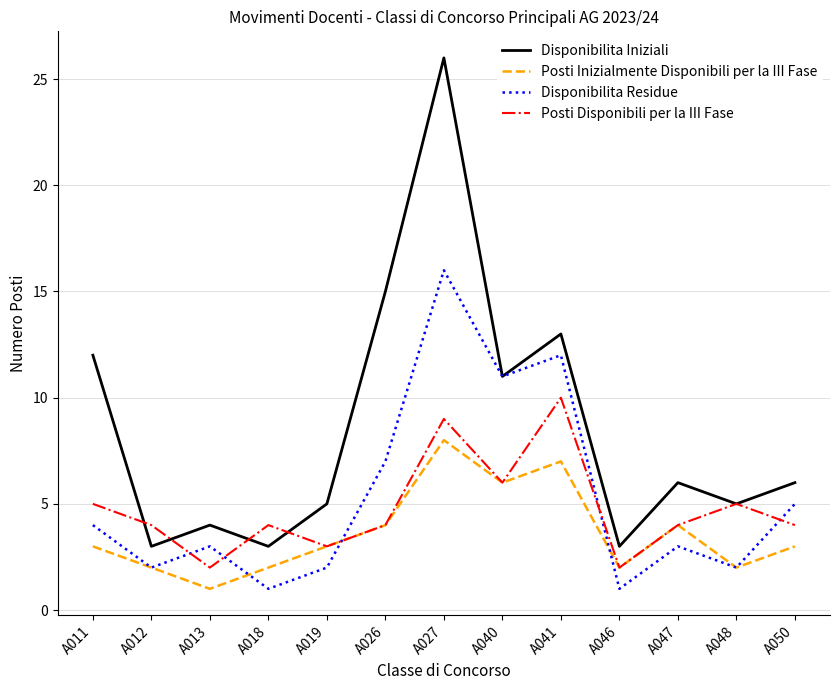

Between which two adjacent categories do Posti Disponibili per la III Fase and Disponibilita Residue first intersect?

A012 and A013